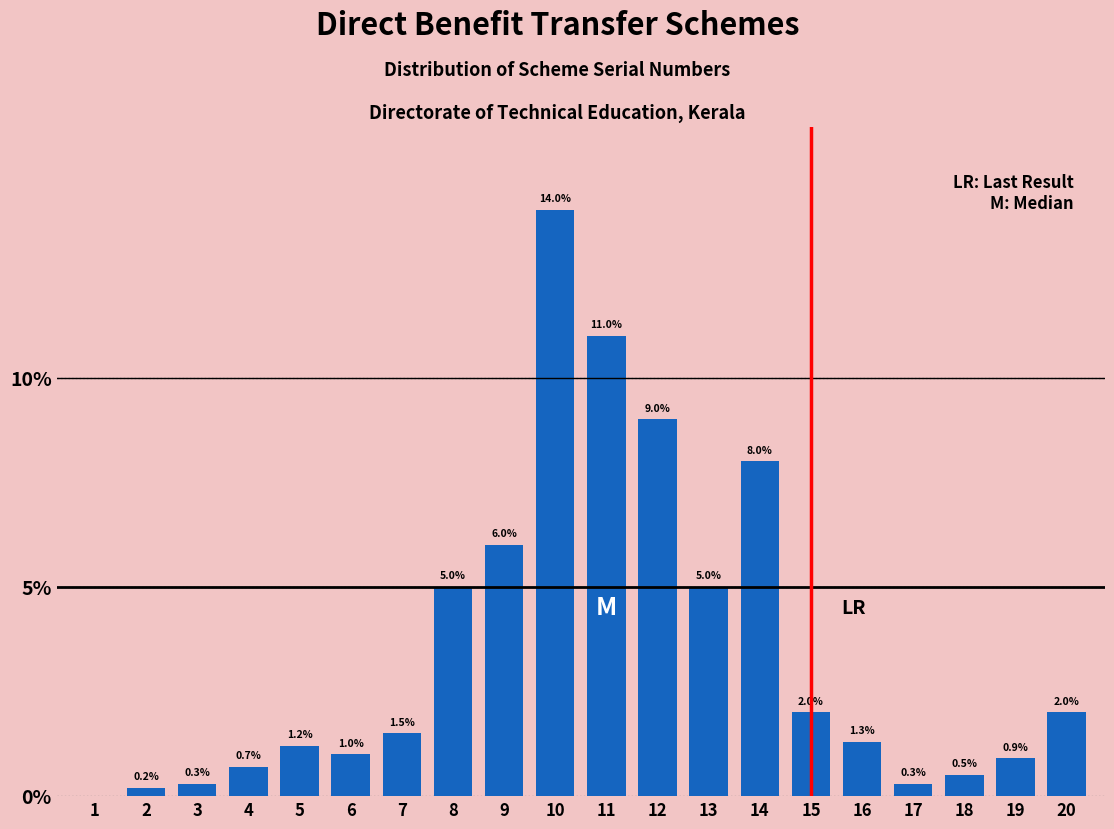

Reading left to right, list all the values displayed in this chart.

1=0.0	2=0.2	3=0.3	4=0.7	5=1.2	6=1.0	7=1.5	8=5.0	9=6.0	10=14.0	11=11.0	12=9.0	13=5.0	14=8.0	15=2.0	16=1.3	17=0.3	18=0.5	19=0.9	20=2.0